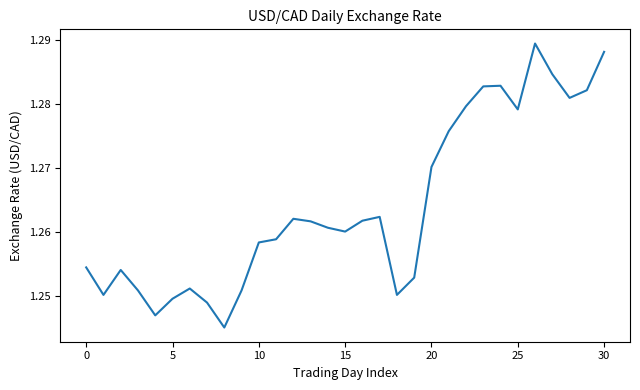

The value at 5 is 1.8. True or false?

False